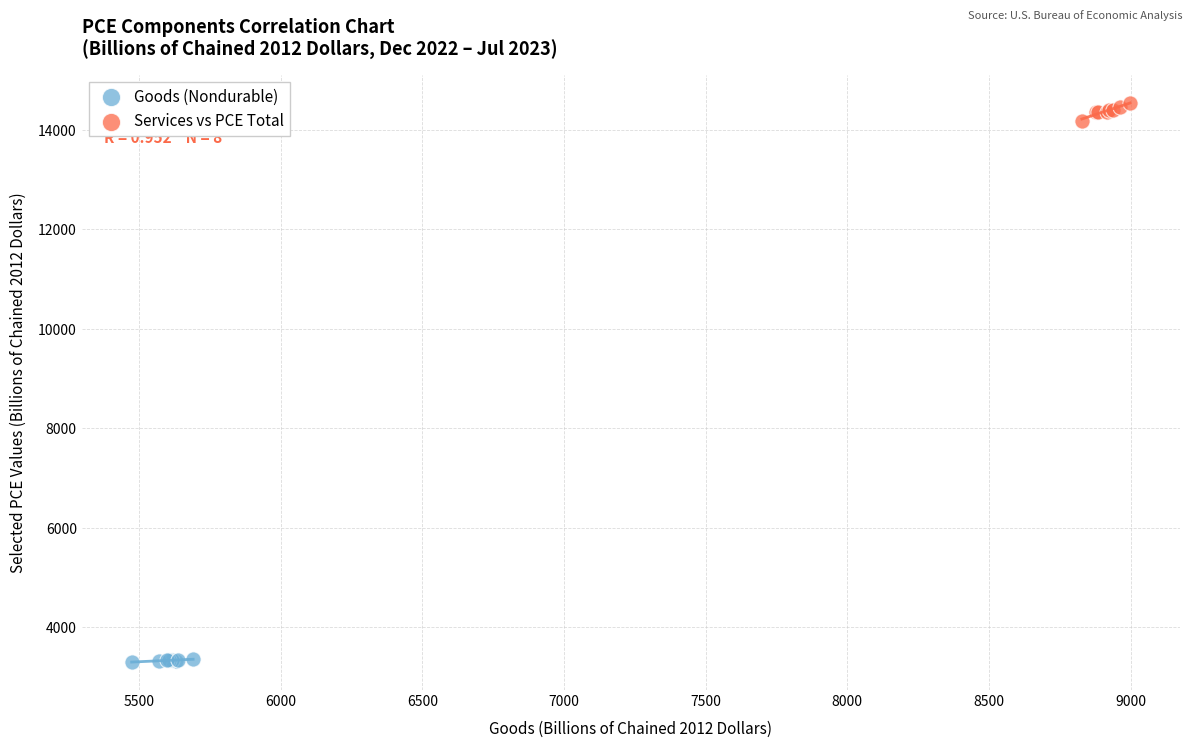

Which series reaches the minimum Y coordinate?

Goods (Nondurable)